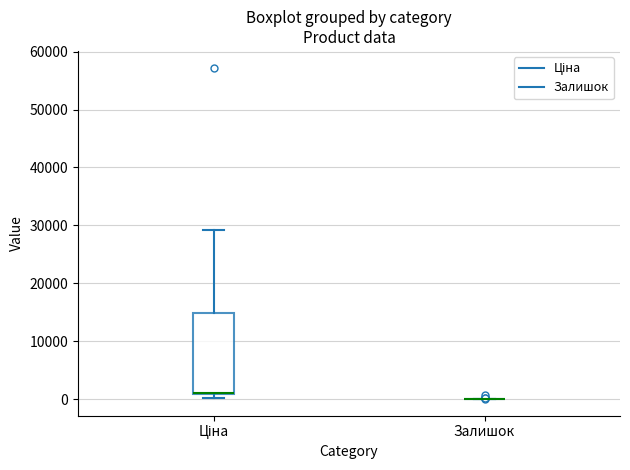

Which box is the tallest, from its lower edge to its upper edge?

Ціна